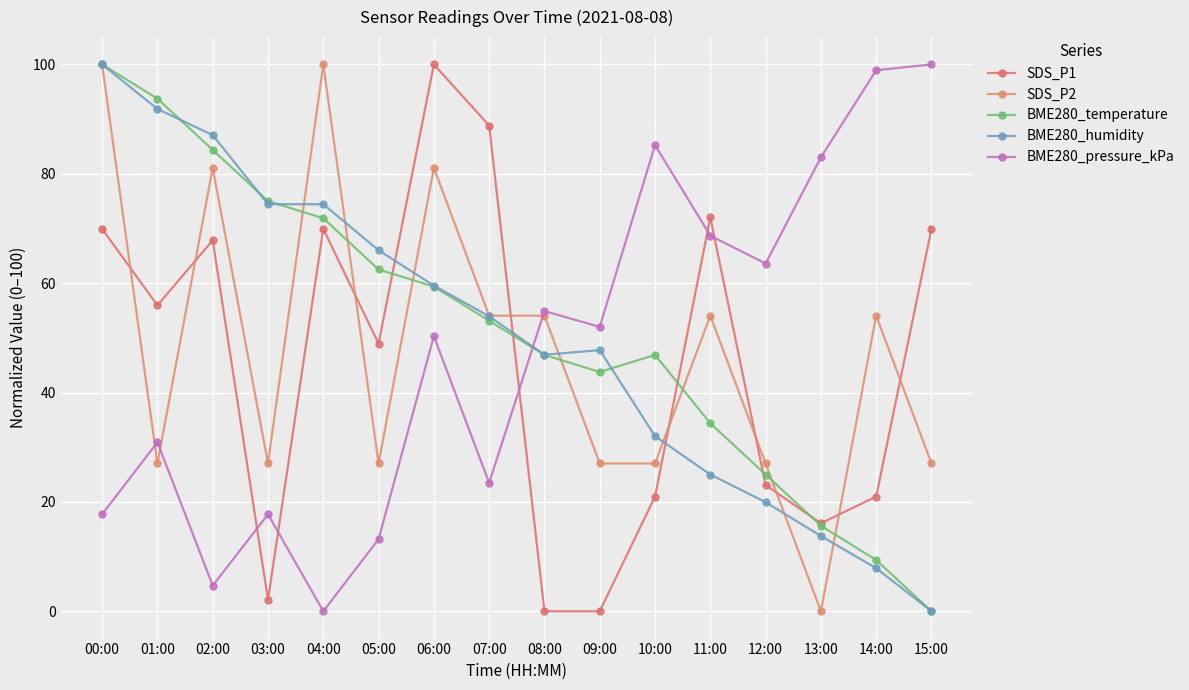

Where is the first local minimum for BME280_pressure_kPa?

02:00